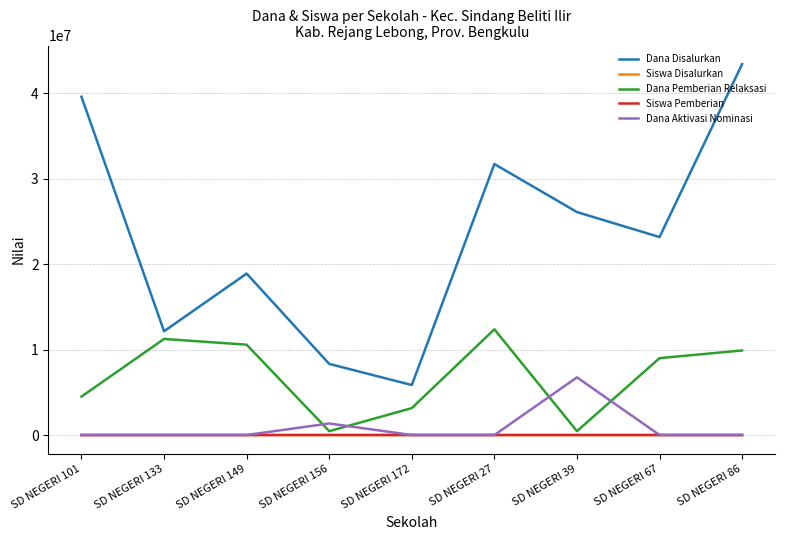

At which category is the sum across all series the highest?

SD NEGERI 86